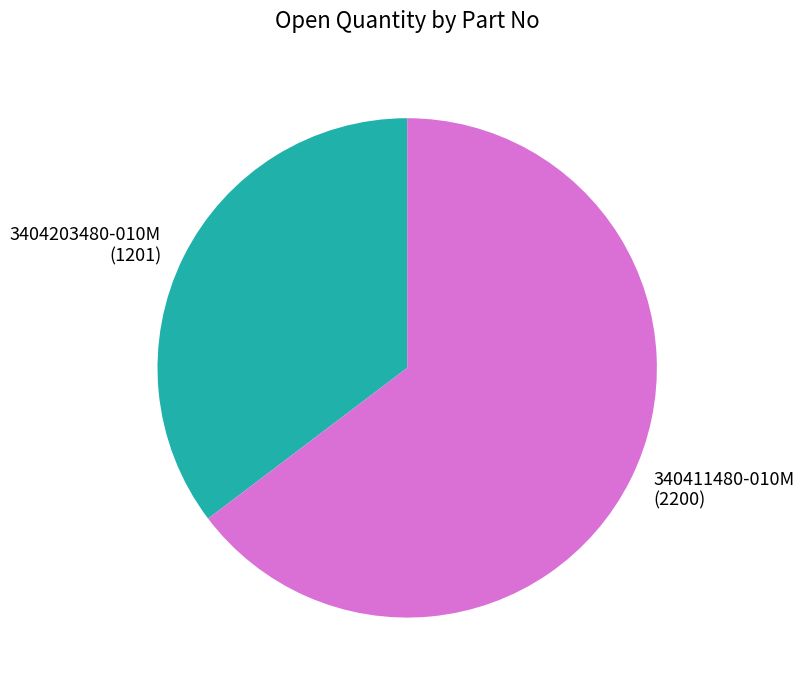

Is the sum of 3404203480-010M and 340411480-010M greater than half?

Yes